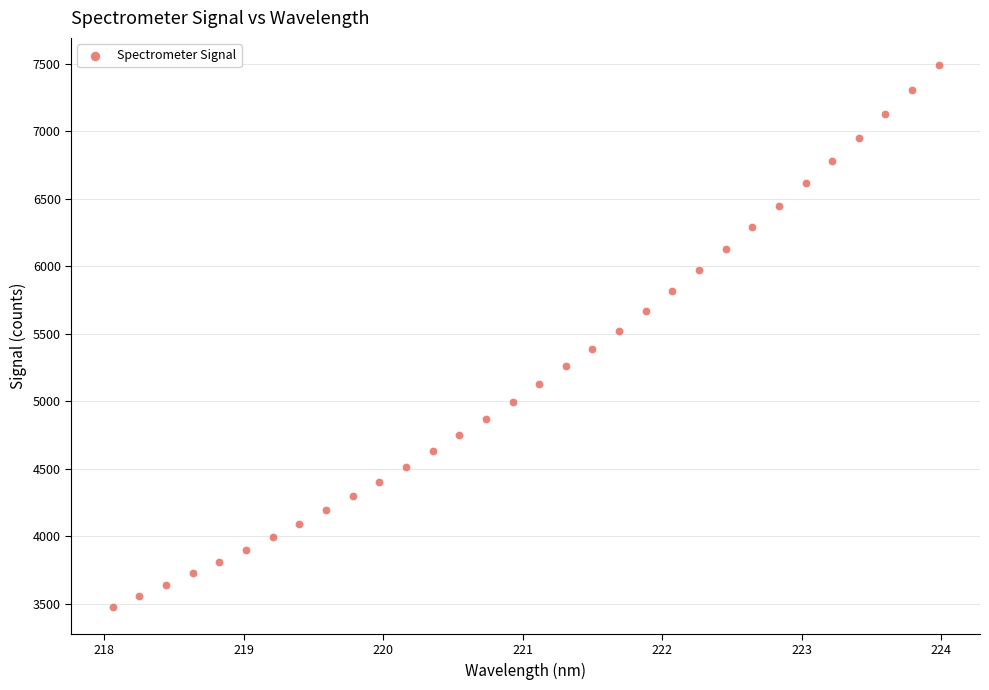

What is the range of X values (max minus min)?

5.9